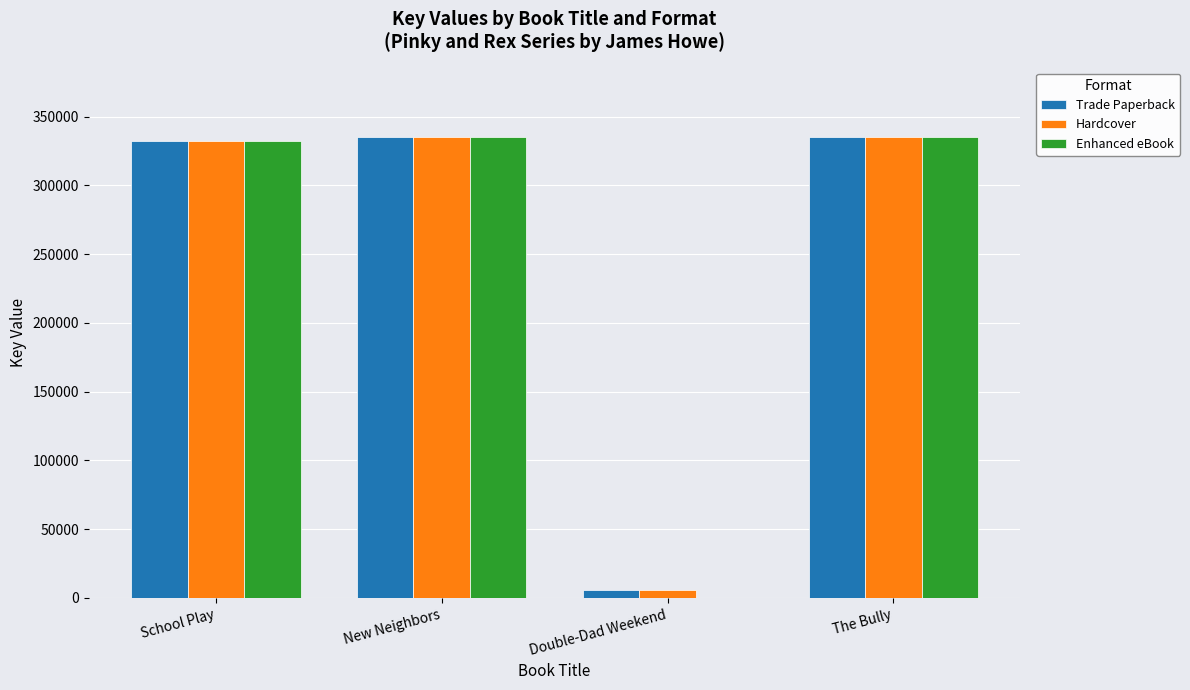

What are all the series names shown in the legend?

Trade Paperback, Hardcover, Enhanced eBook